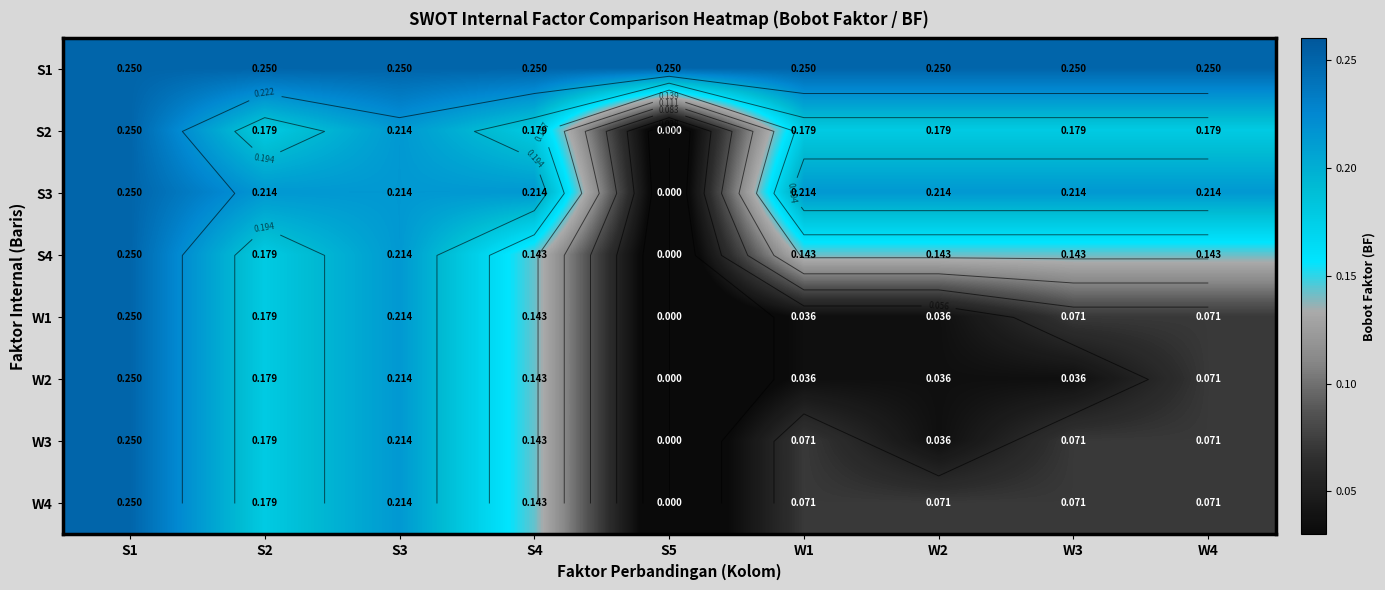

What is the sum of the S1 values at S4 and W4?

0.5